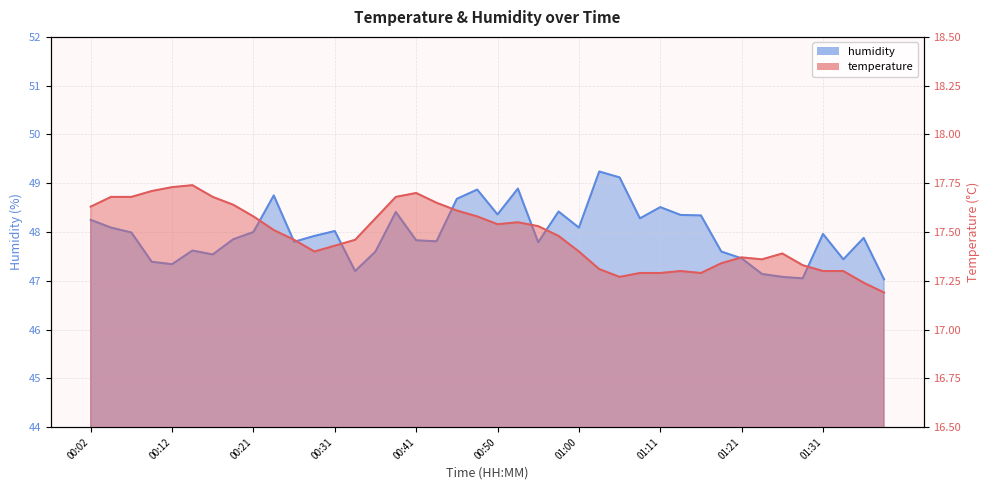

What is the average value of the humidity series?

48.0